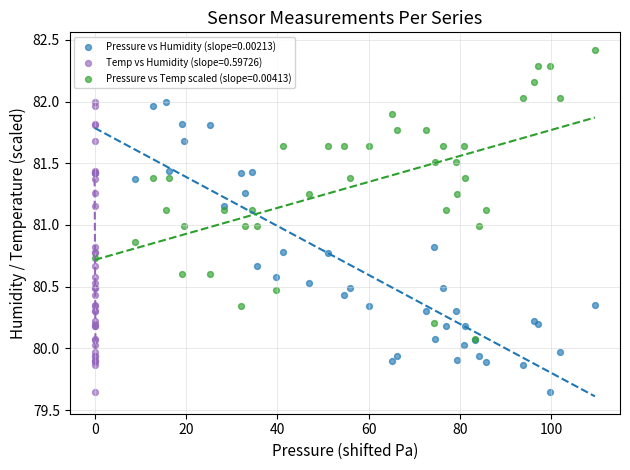

What are all the series names shown in the legend?

Pressure vs Humidity (slope=0.00213), Temp vs Humidity (slope=0.59726), Pressure vs Temp scaled (slope=0.00413)